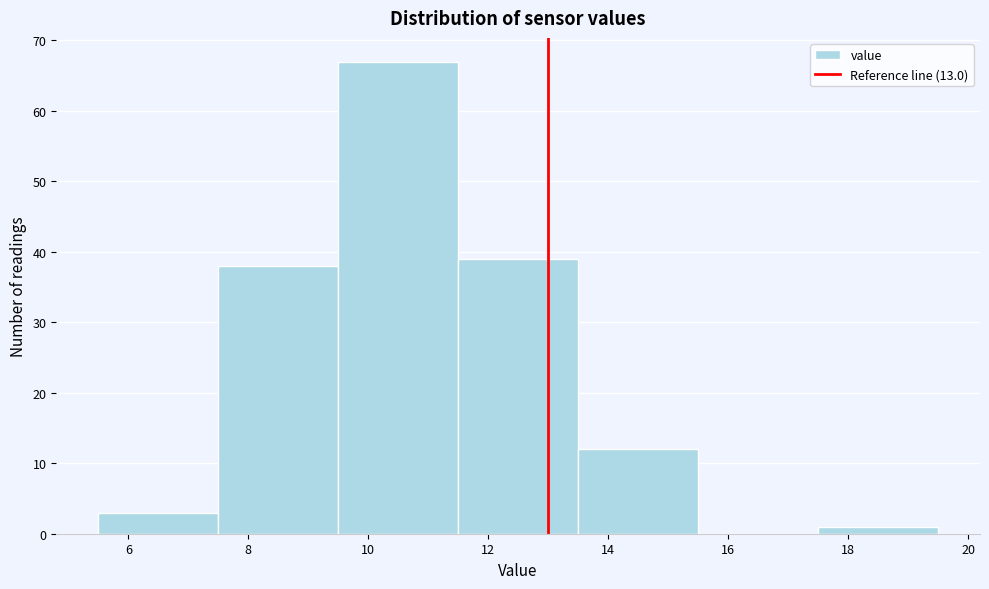

Over which range of the x-axis is the bar tallest?

9.5 to 11.5